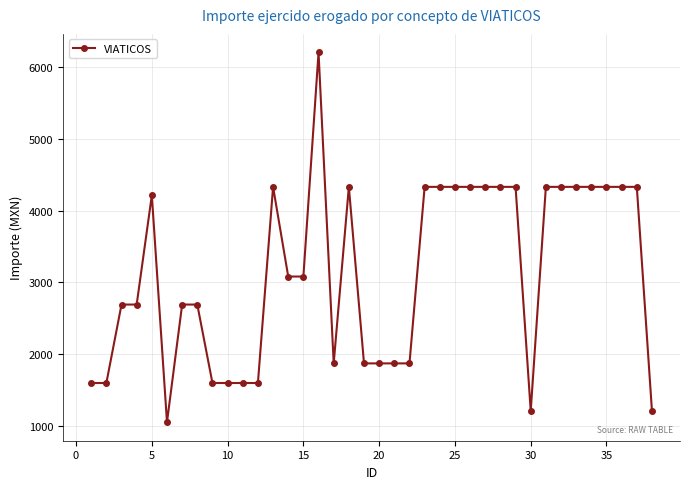

True or false: there are more than 1 points higher than both neighbors.

True